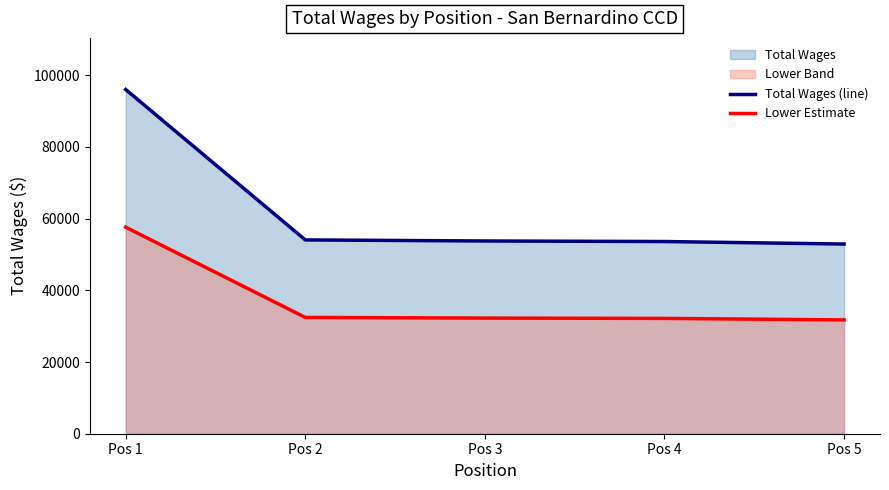

Does the chart have visible grid lines?

No